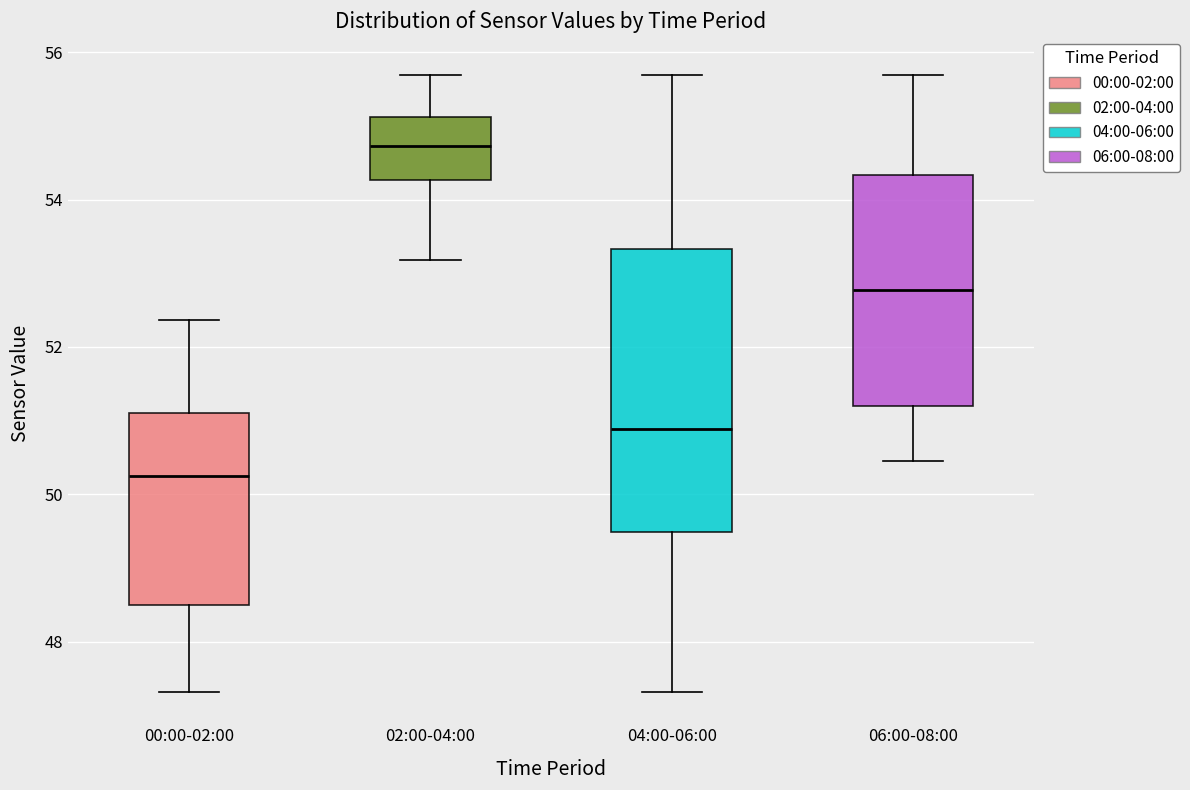

Where is the upper edge of the box for 00:00-02:00 on the y-axis? The values are not printed on the chart, so give them approximately, as read against the axis.

51.2